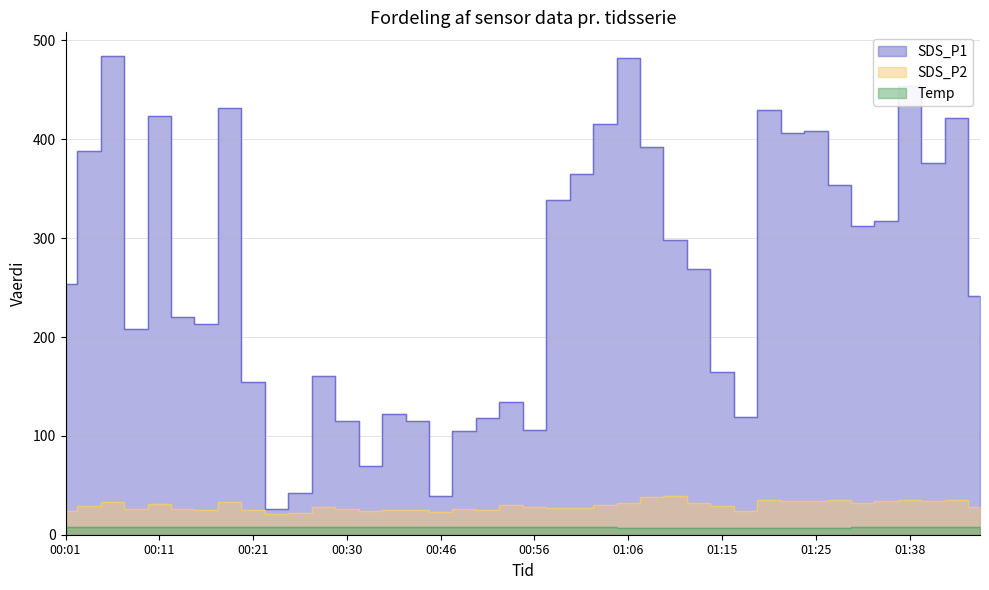

Reading right to left, extract all data points from this chart.

SDS_P1: 241.8	421.9	375.8	454.4	317.6	312.5	353.3	408.9	406.3	430.0	118.7	164.8	268.8	297.9	392.8	481.9	415.8	365.1	338.5	106.3	134.7	117.8	105.1	38.9	115.1	121.7	69.5	115.2	160.2	42.5	26.5	154.3	432.1	213.0	220.2	423.9	208.2	484.1	388.6	253.7
SDS_P2: 27.9	34.6	34.2	35.6	33.9	32.1	35.3	33.9	34.4	35.3	24.4	28.6	32.3	39.0	38.1	32.3	29.7	27.4	26.9	27.6	30.2	25.4	26.2	22.9	25.2	24.9	23.8	26.3	28.1	22.0	20.6	24.8	32.8	25.3	25.6	31.0	25.9	33.4	29.0	23.7
Temp: 7.5	7.5	7.4	7.4	7.4	7.4	7.3	7.3	7.3	7.2	7.2	7.2	7.2	7.2	7.3	7.3	7.4	7.4	7.5	7.5	7.5	7.5	7.6	7.6	7.7	7.6	7.7	7.7	7.7	7.7	7.7	7.7	7.7	7.8	7.8	7.8	7.8	7.8	7.9	7.9